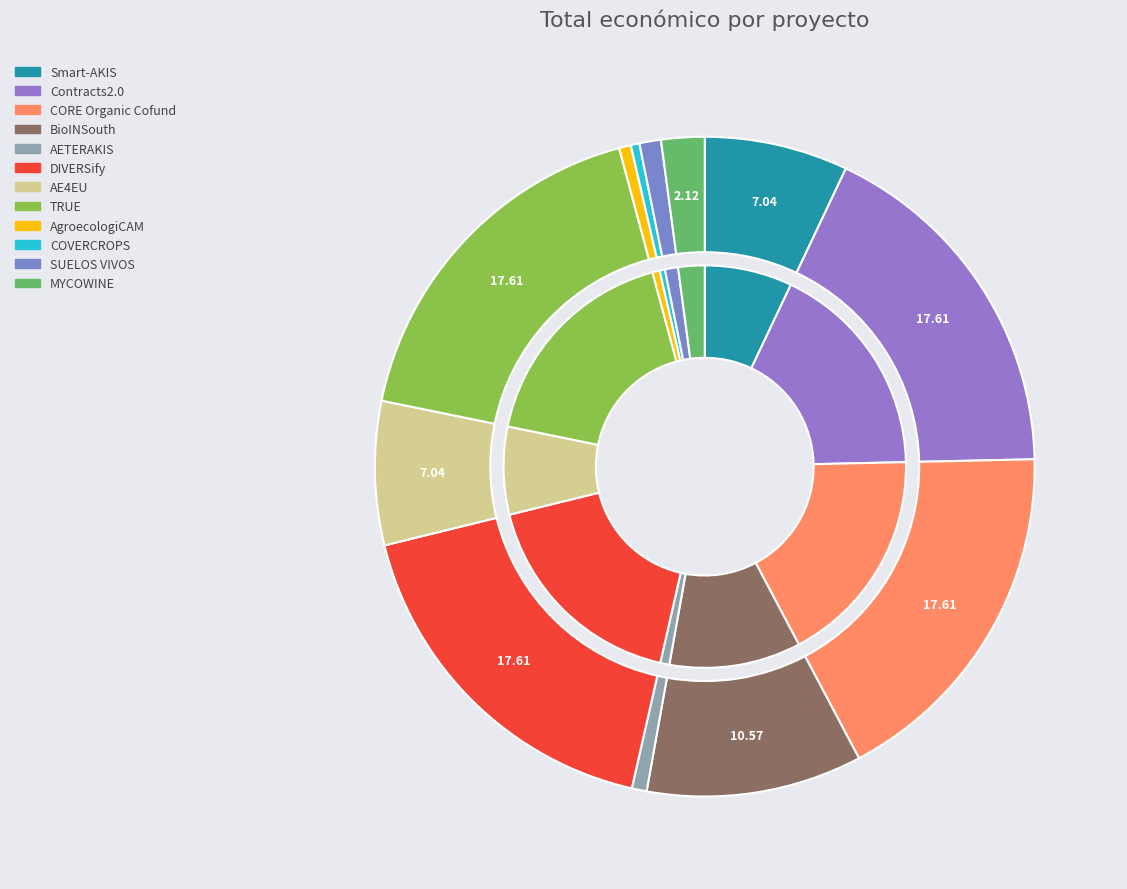

Combined, what portion of the pie is BioINSouth and Contracts2.0?

28.2%